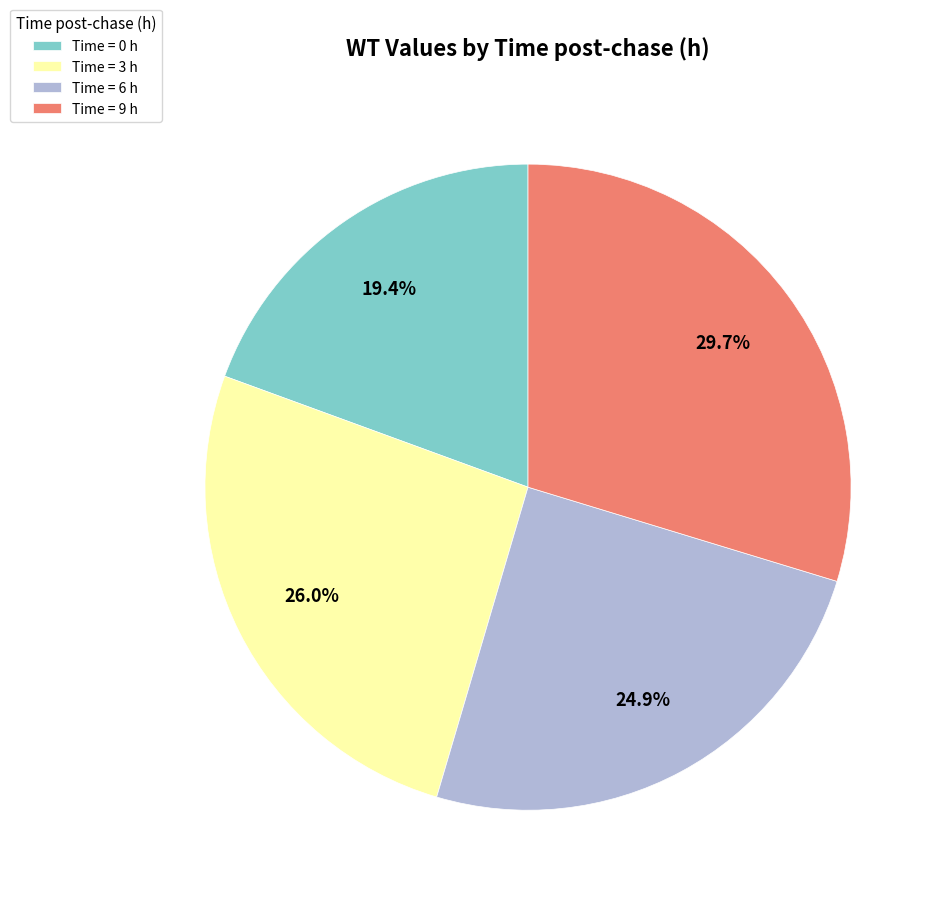

How many slices are in this pie chart?

4